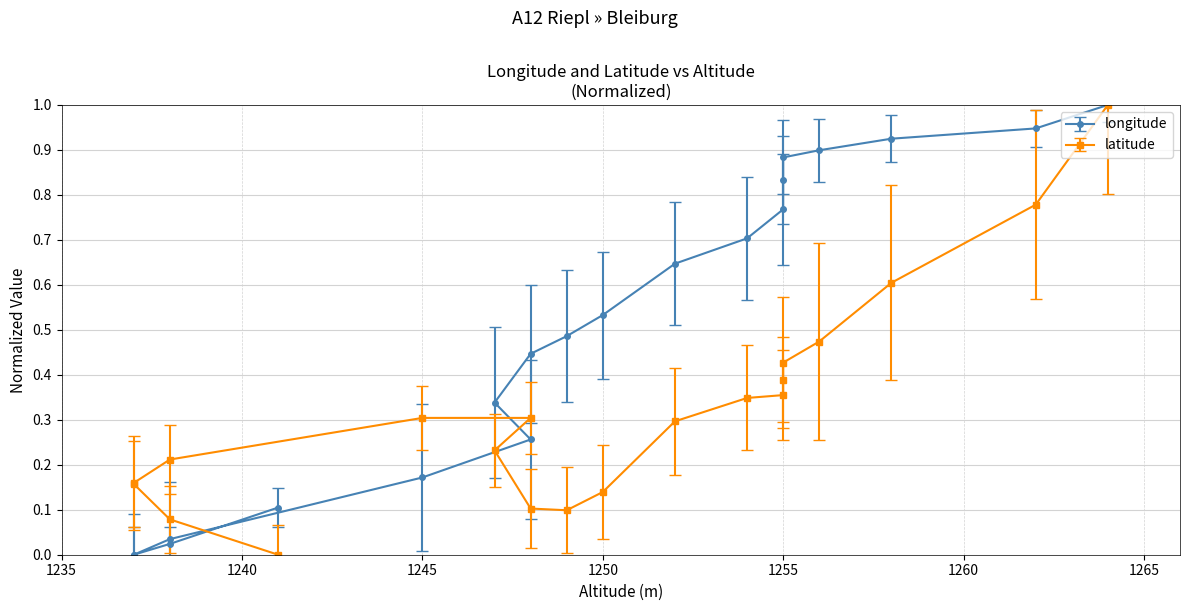

What is the average value of the longitude series?

0.5